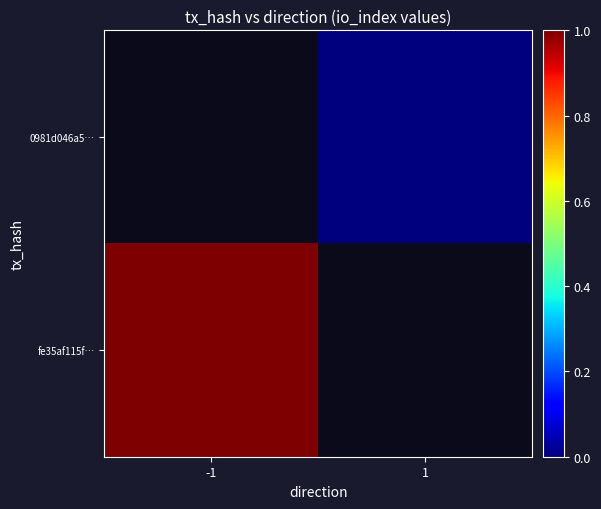

Read the fe35af115f… value at -1.

1.0